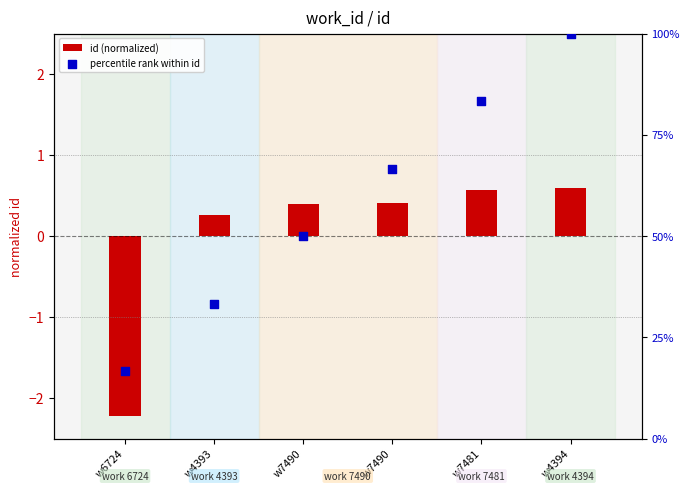

At how many categories does at least one series exceed 33?

5